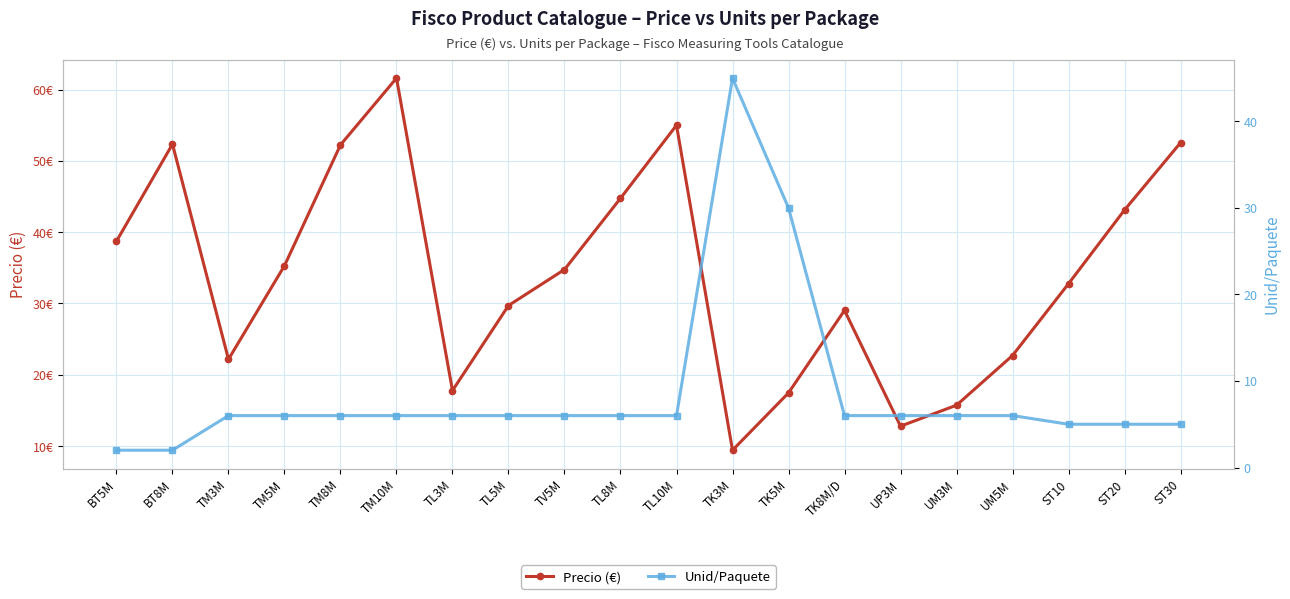

What is the maximum value shown in the chart?

61.6